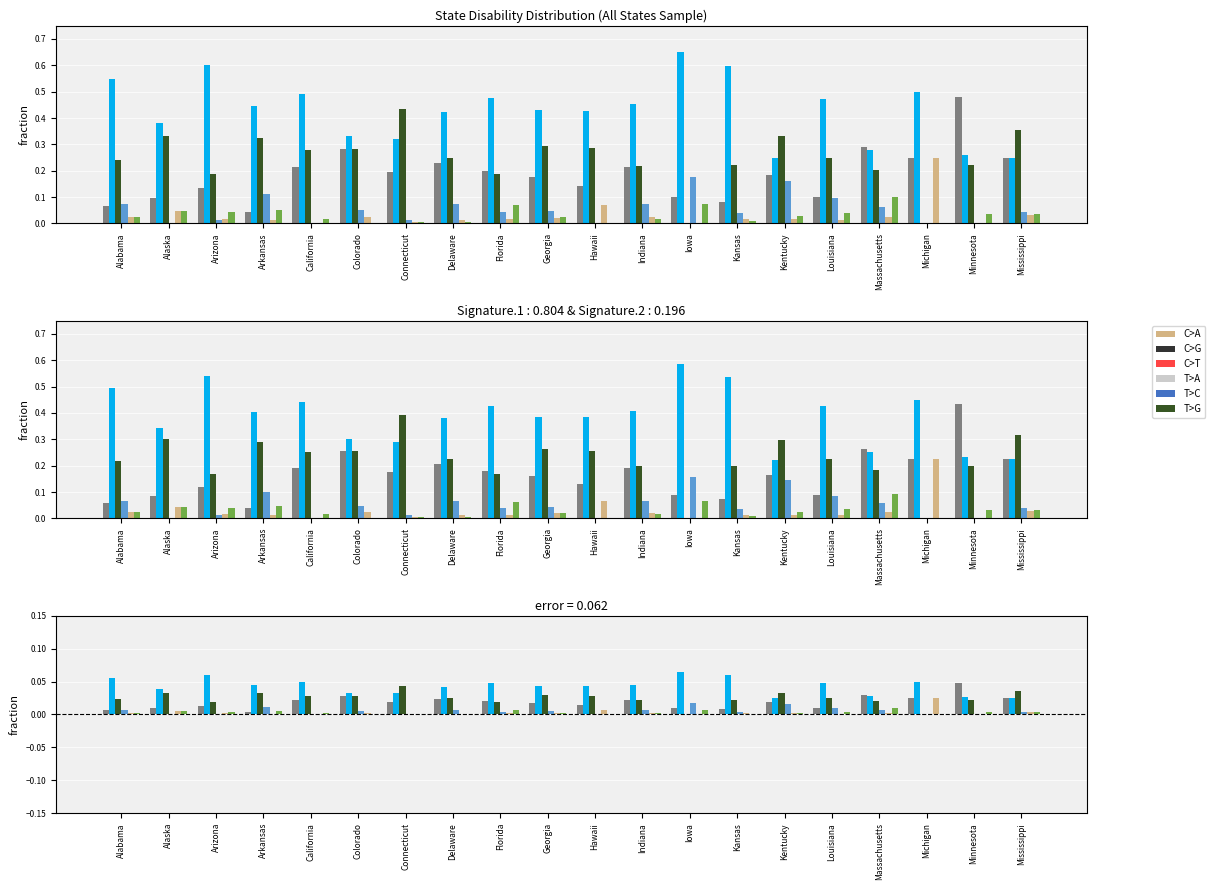

What is the total value across all series at Minnesota?

0.1